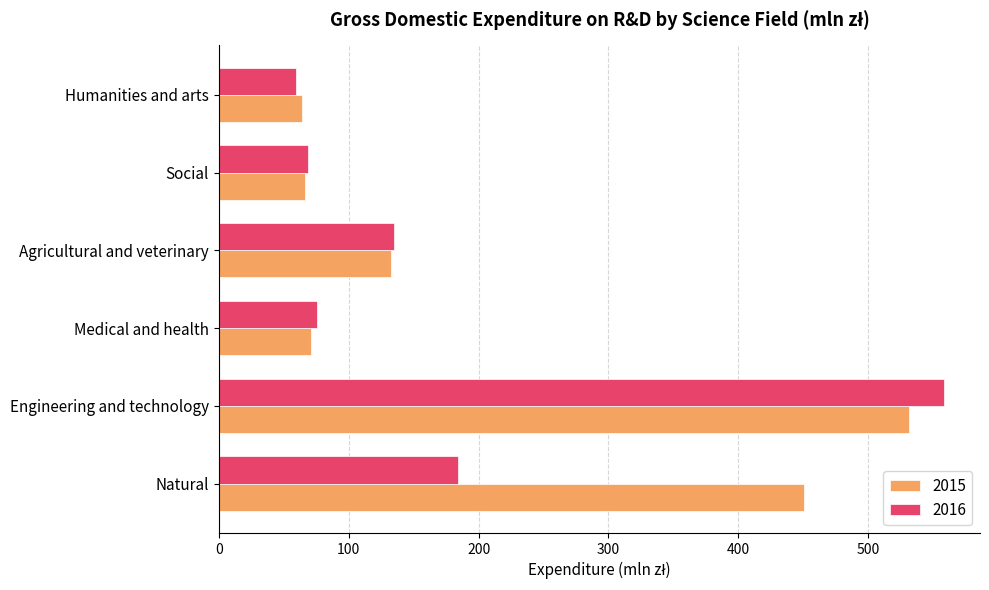

Where is 2016 nearest to the value 308?

Natural